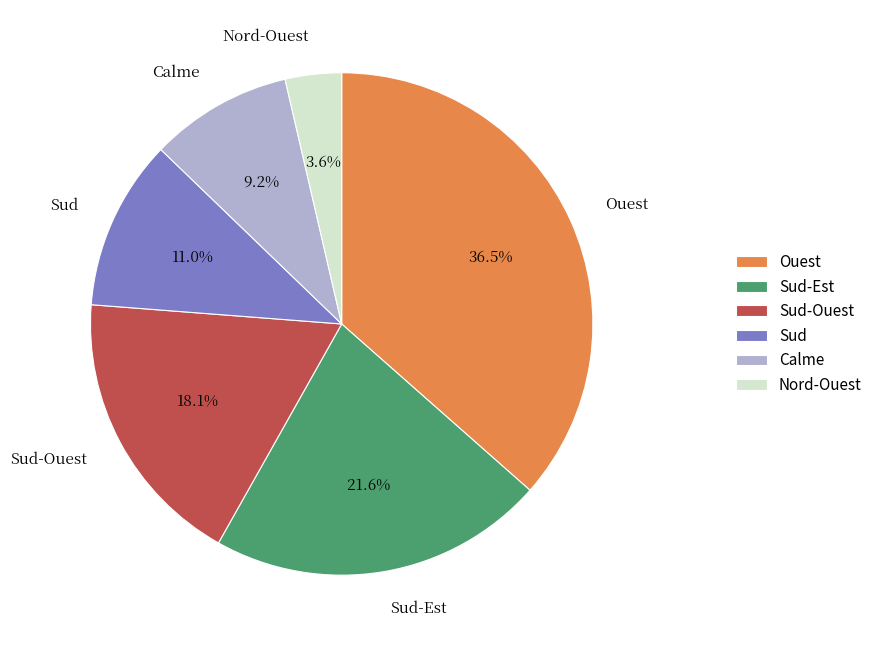

Is there a majority slice in this chart?

No